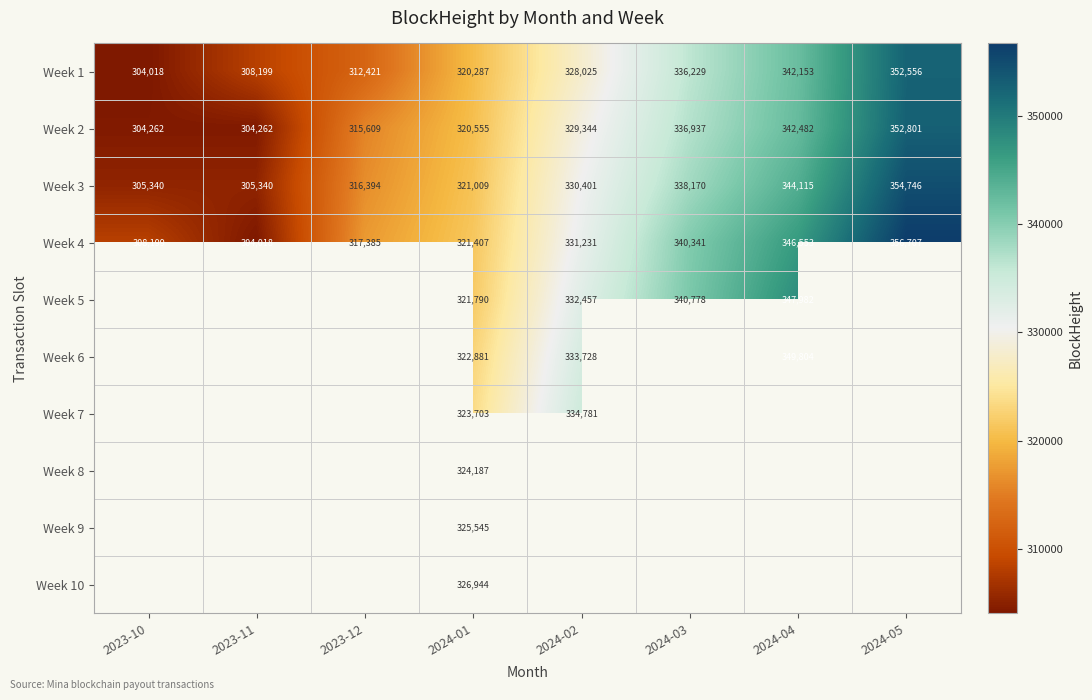

How many series are shown in this chart?

10